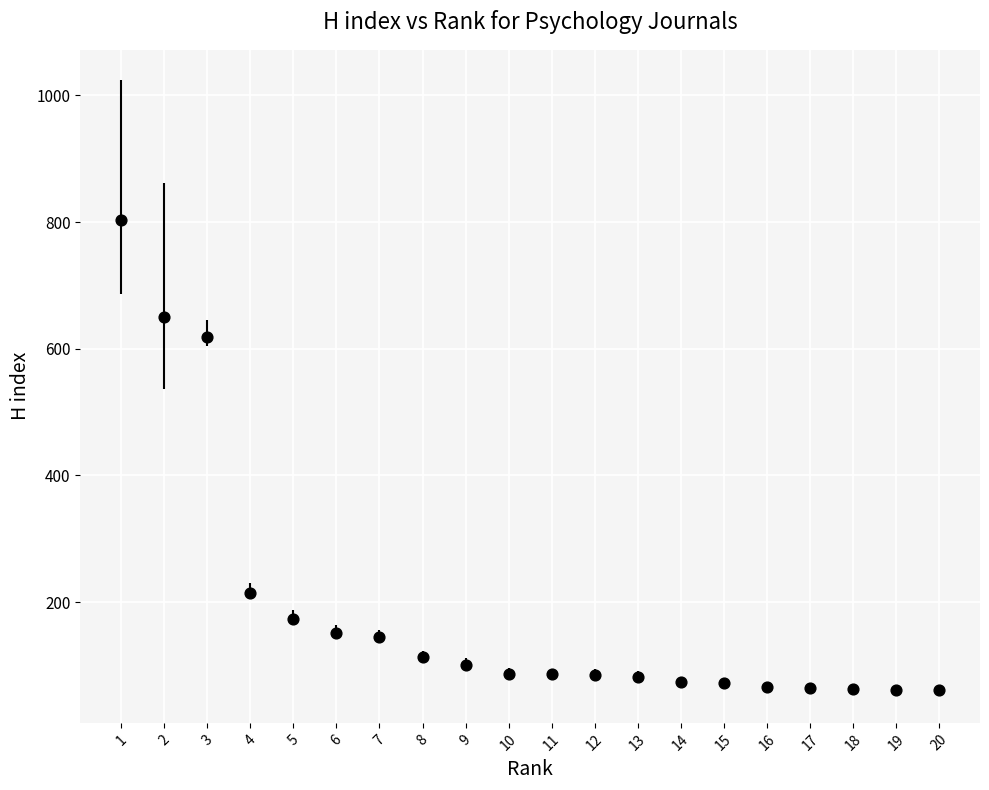

What Y value in the scatter plot is closest to 432?

619